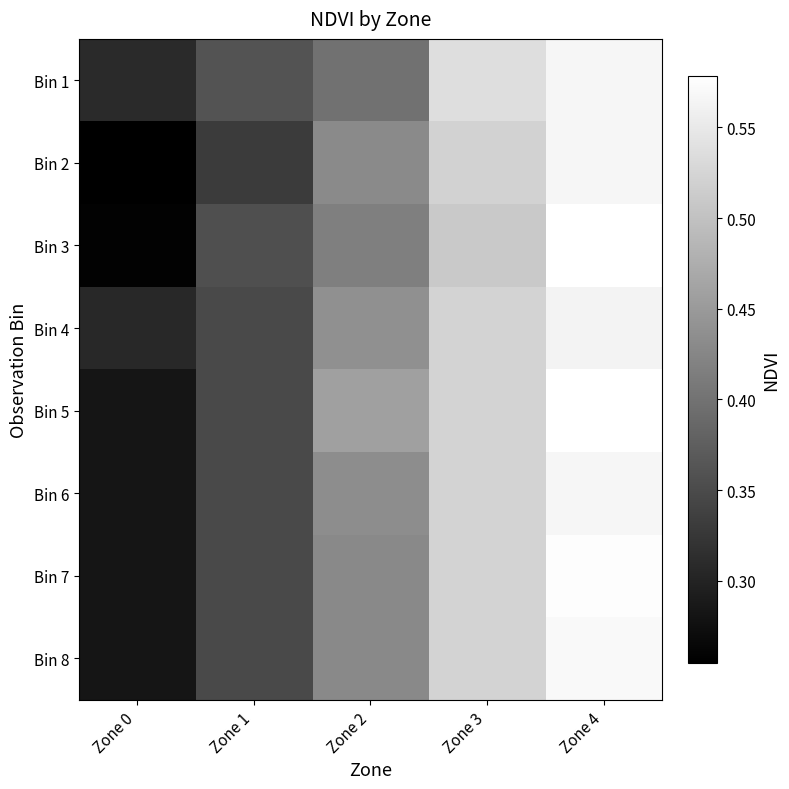

Reading left to right, transcribe all the data shown in this chart.

Bin 1: Zone 0=0.3	Zone 1=0.4	Zone 2=0.4	Zone 3=0.5	Zone 4=0.6
Bin 2: Zone 0=0.3	Zone 1=0.3	Zone 2=0.4	Zone 3=0.5	Zone 4=0.6
Bin 3: Zone 0=0.3	Zone 1=0.4	Zone 2=0.4	Zone 3=0.5	Zone 4=0.6
Bin 4: Zone 0=0.3	Zone 1=0.3	Zone 2=0.4	Zone 3=0.5	Zone 4=0.6
Bin 5: Zone 0=0.3	Zone 1=0.3	Zone 2=0.5	Zone 3=0.5	Zone 4=0.6
Bin 6: Zone 0=0.3	Zone 1=0.3	Zone 2=0.4	Zone 3=0.5	Zone 4=0.6
Bin 7: Zone 0=0.3	Zone 1=0.3	Zone 2=0.4	Zone 3=0.5	Zone 4=0.6
Bin 8: Zone 0=0.3	Zone 1=0.3	Zone 2=0.4	Zone 3=0.5	Zone 4=0.6